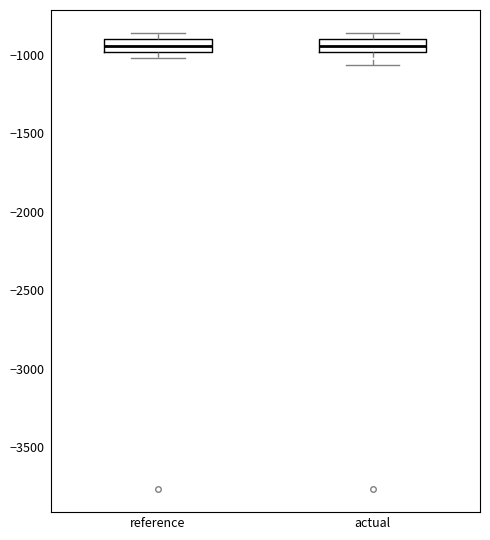

Where does the median line of the box for actual sit on the y-axis? The values are not printed on the chart, so give them approximately, as read against the axis.

-950